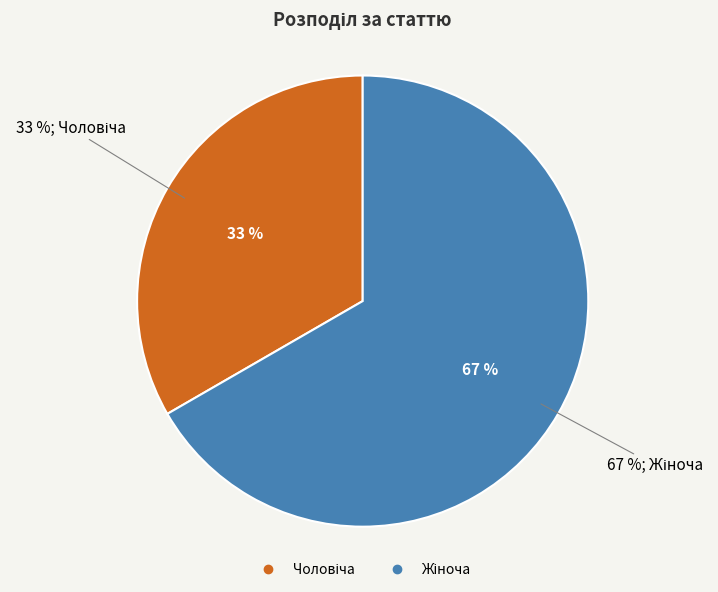

What is the largest slice in the pie chart?

Жіноча